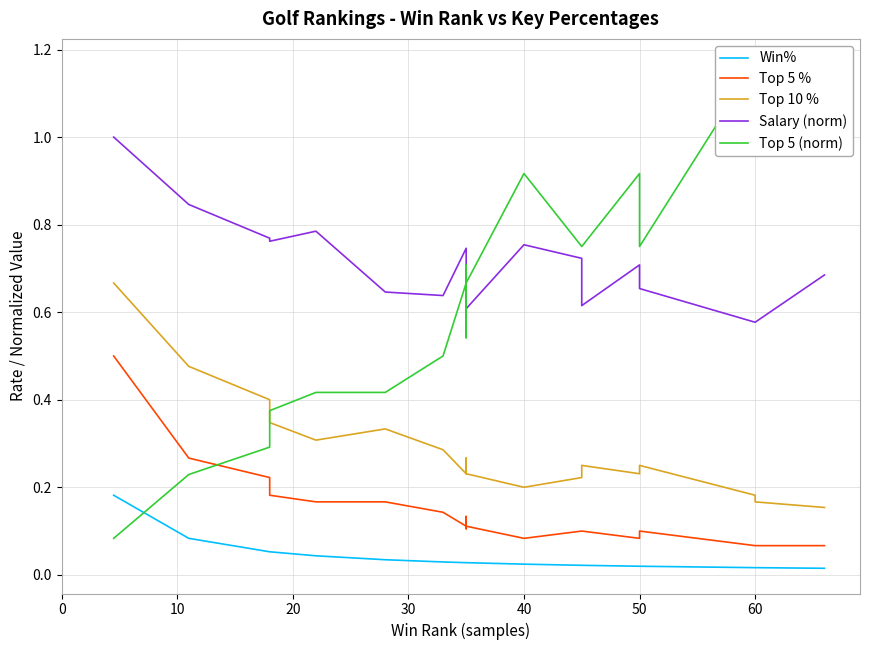

How many intersections are there between Top 5 (norm) and Top 10 %?

1